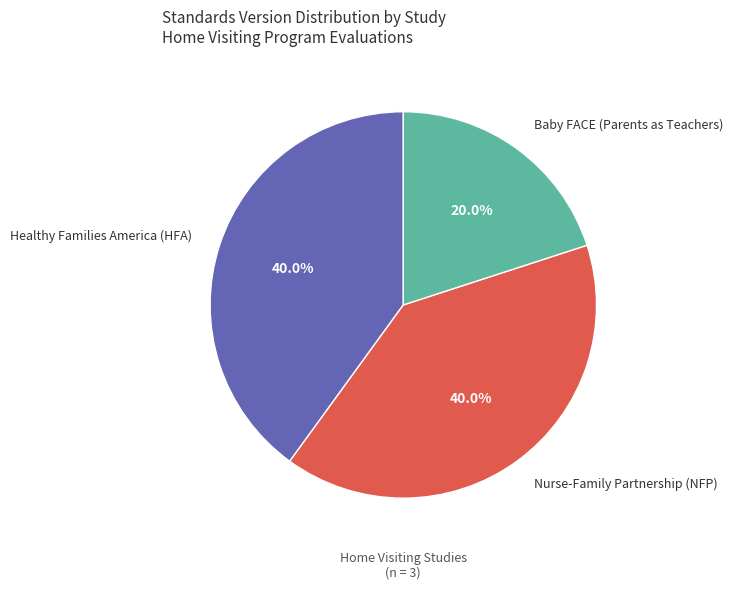

Approximately how many times larger is the value at Baby FACE (Parents as Teachers) compared to Healthy Families America (HFA)?

0.5